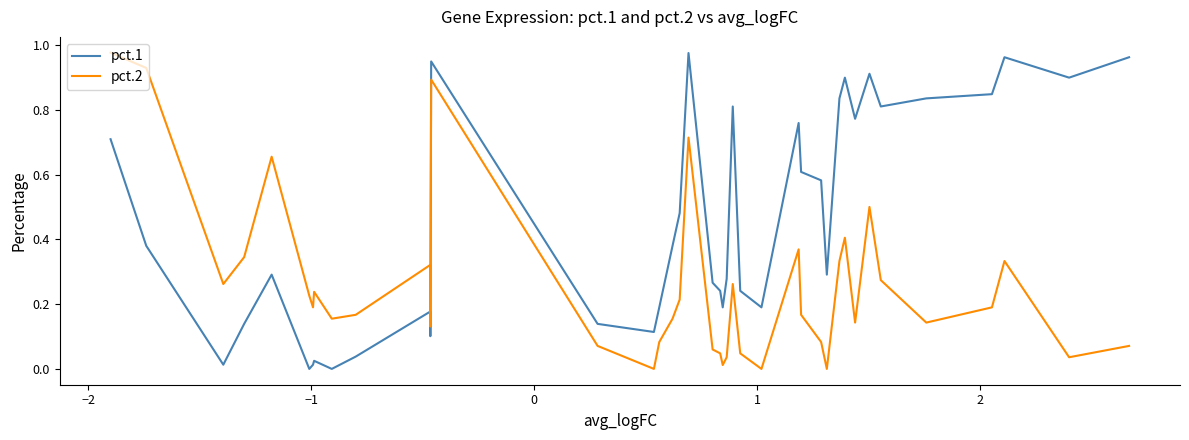

Which series has the largest total across all categories?

pct.1